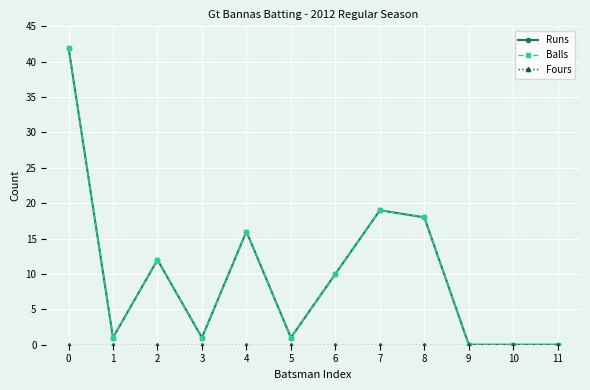

At which label is Balls closest to 21?

7